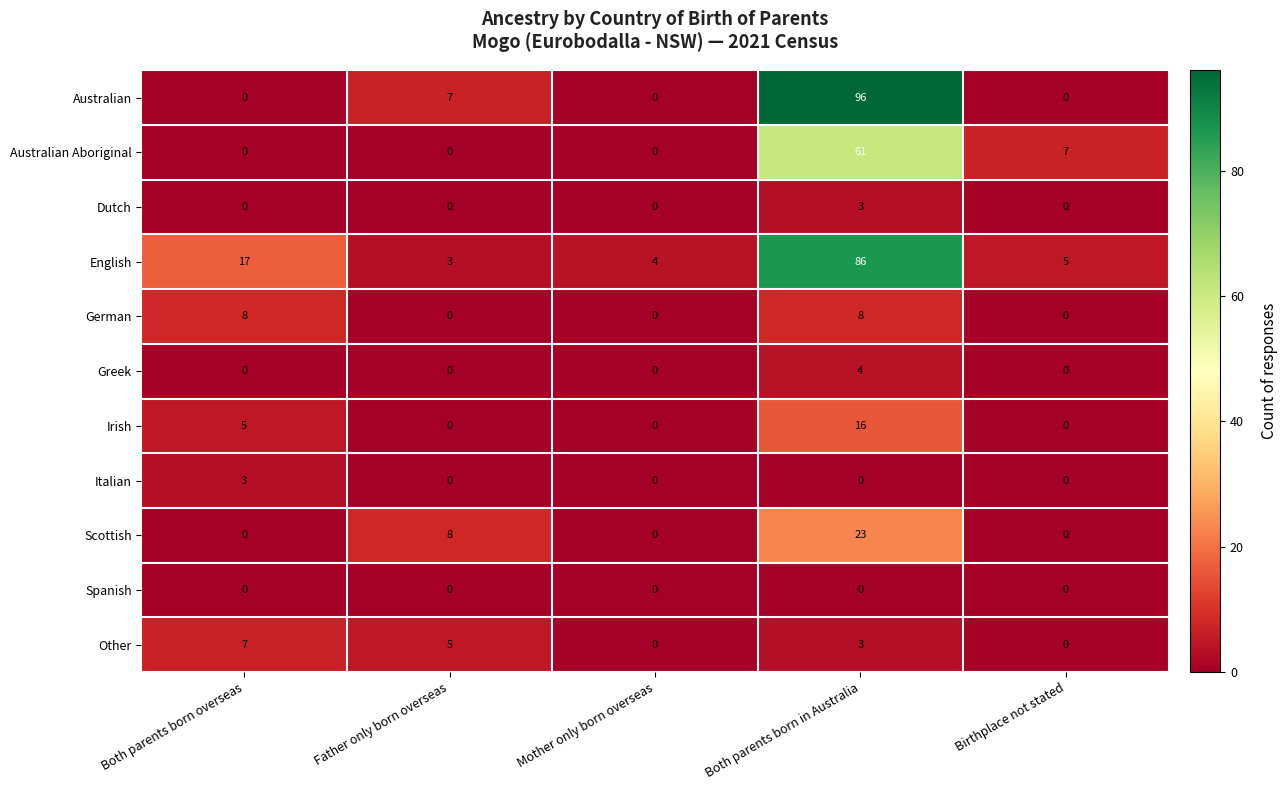

How many categories are shown in the chart?

5